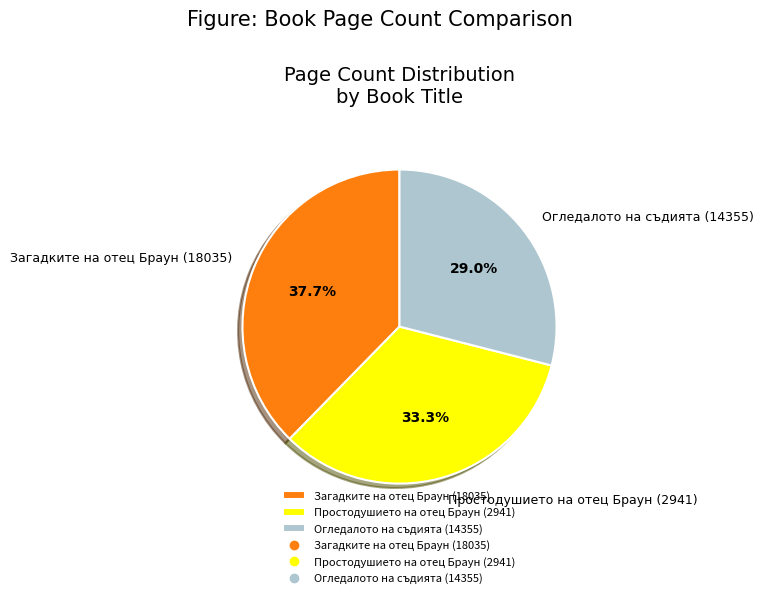

Does any single category account for the majority?

No